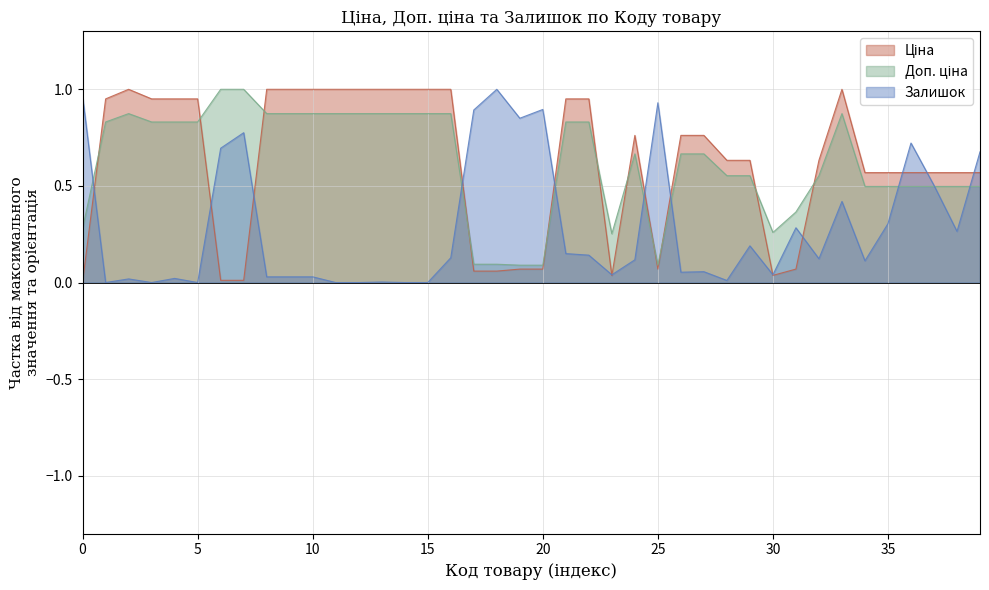

The Залишок series shows 0.9 at 20. True or false?

True